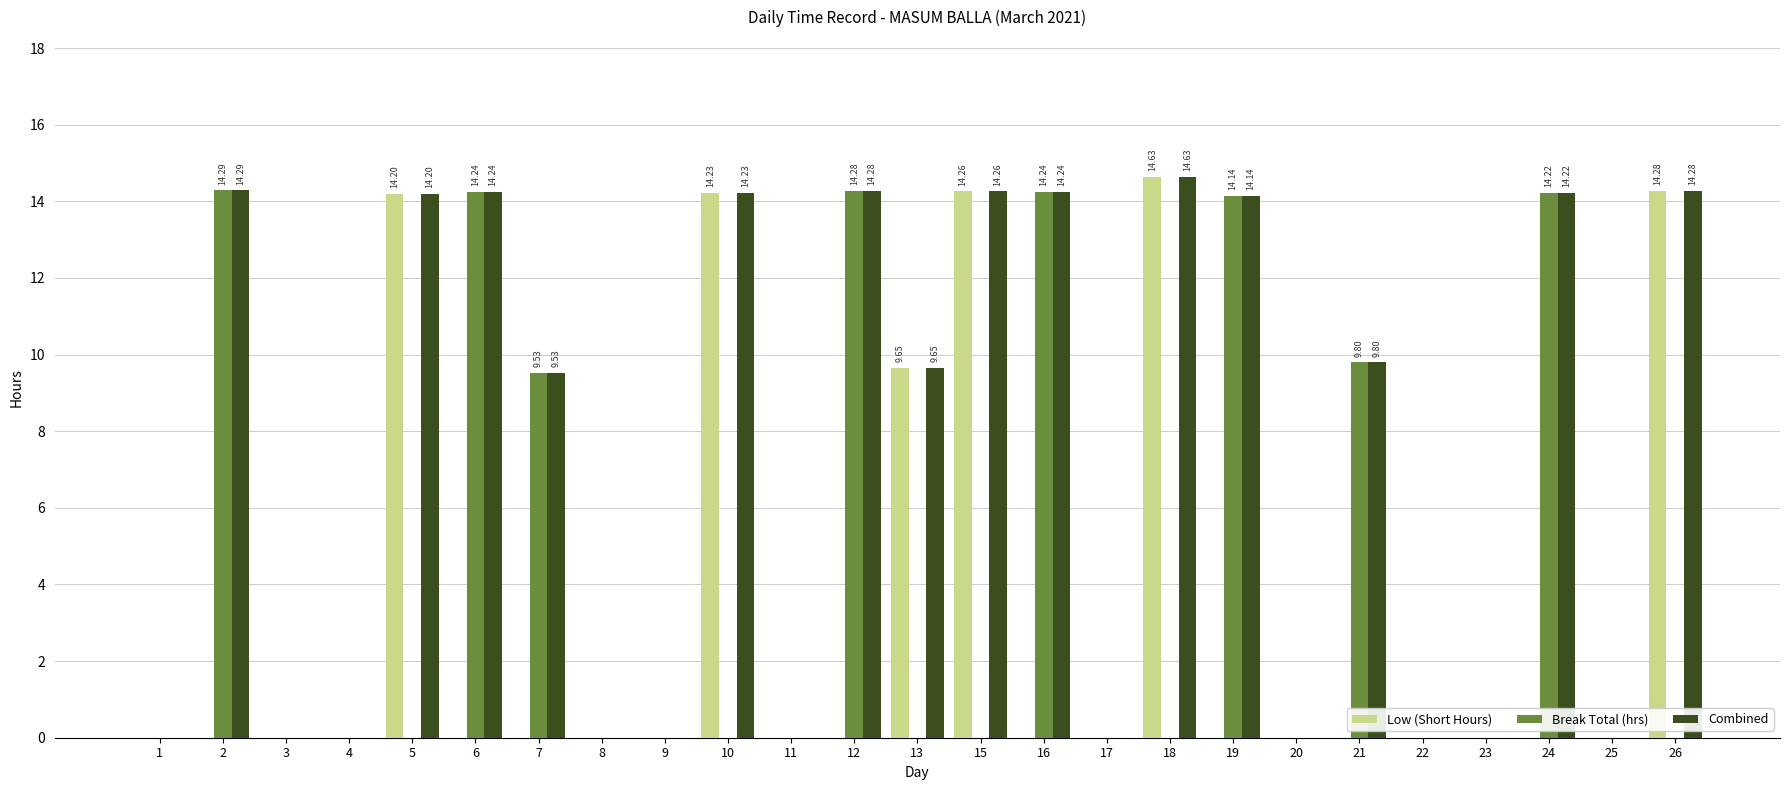

The Break Total (hrs) series shows 14.1 at 19. True or false?

True